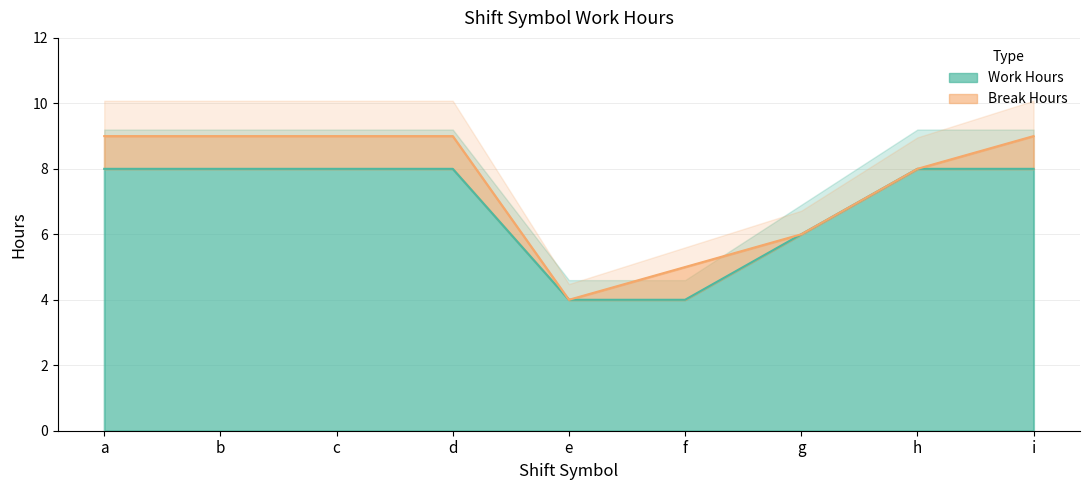

List the labels in order of value, smallest first.

e, f, g, a, c, b, d, h, i